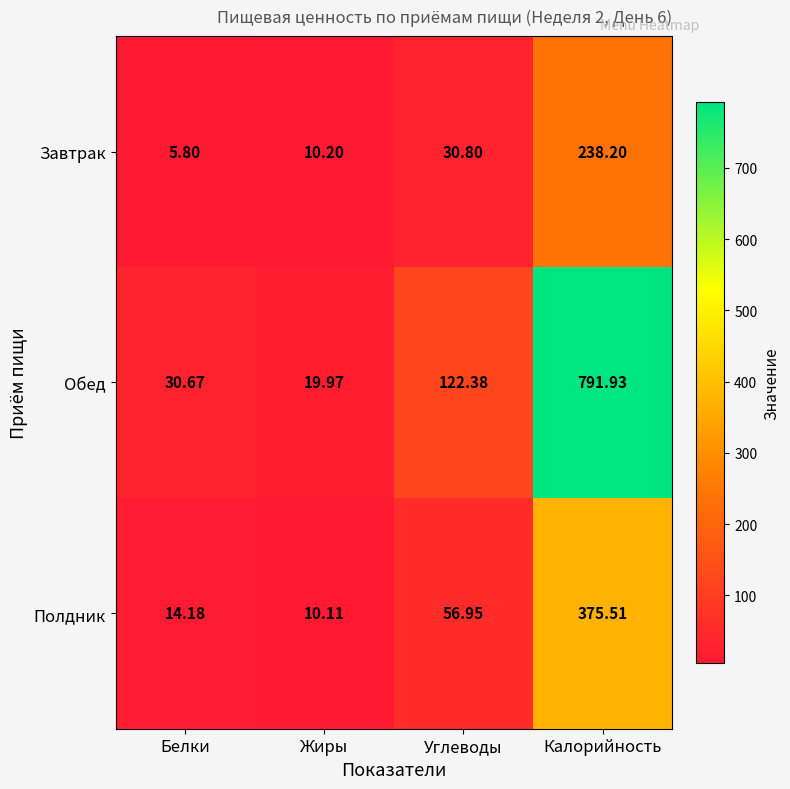

At how many categories does at least one series exceed 569?

1